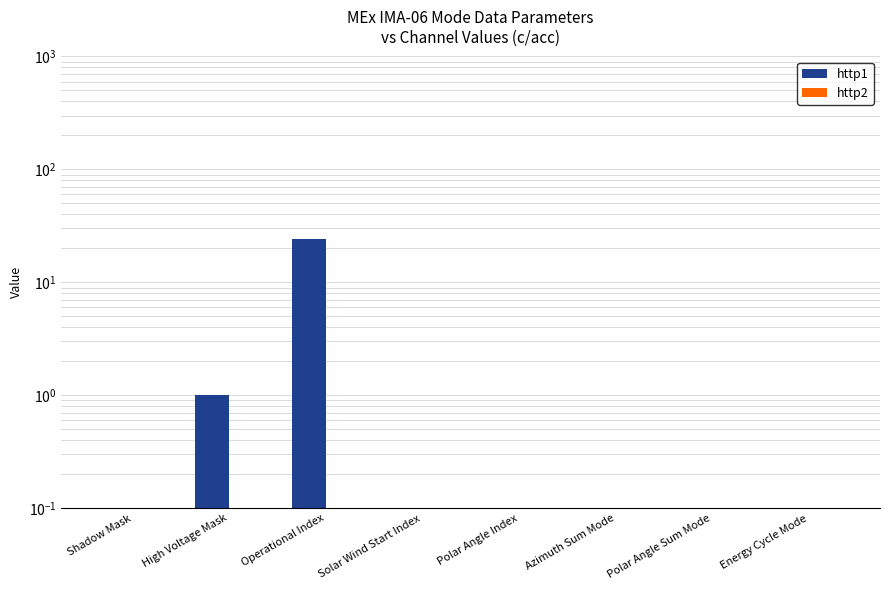

How many positive values does the http1 series have?

2